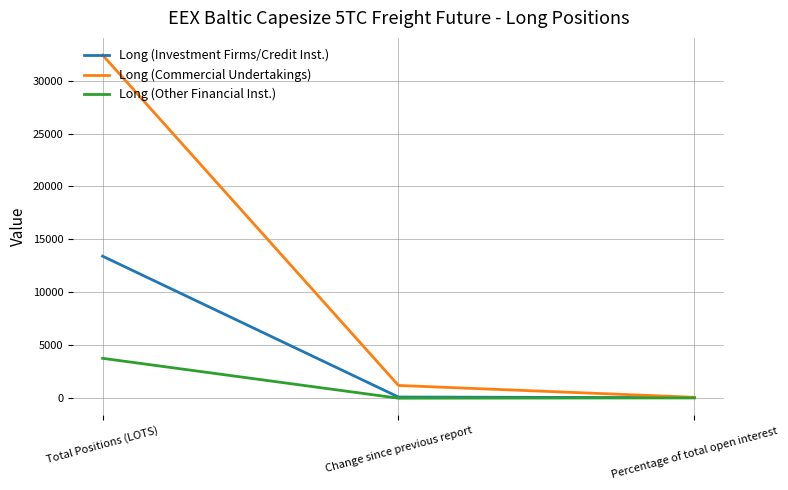

What is the average value of the Long (Investment Firms/Credit Inst.) series?

4506.0